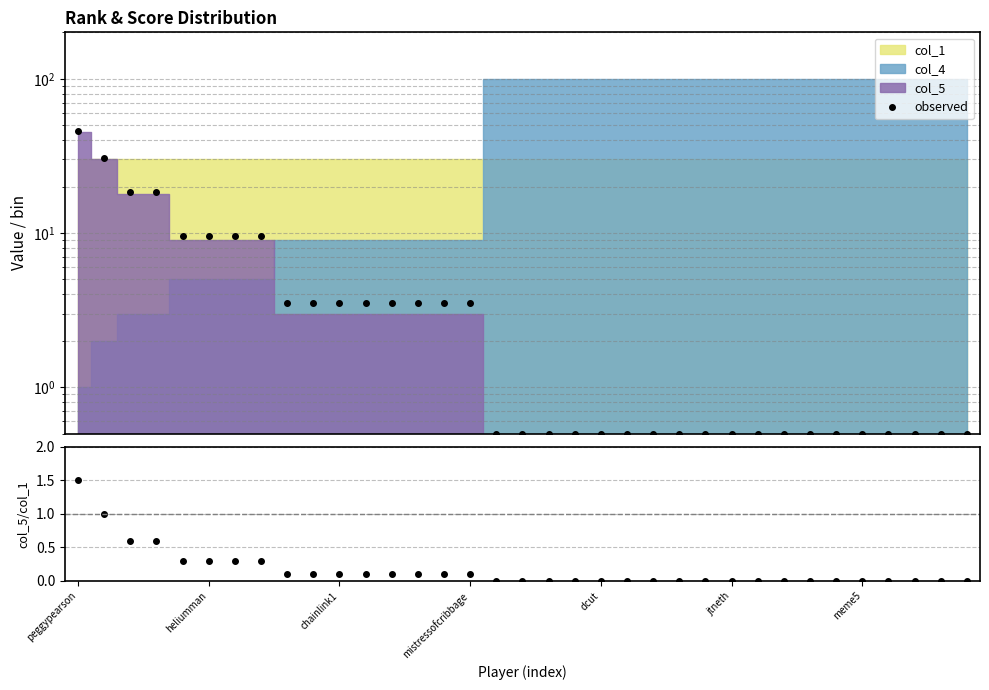

What is the label of the 16th point from the right?

19